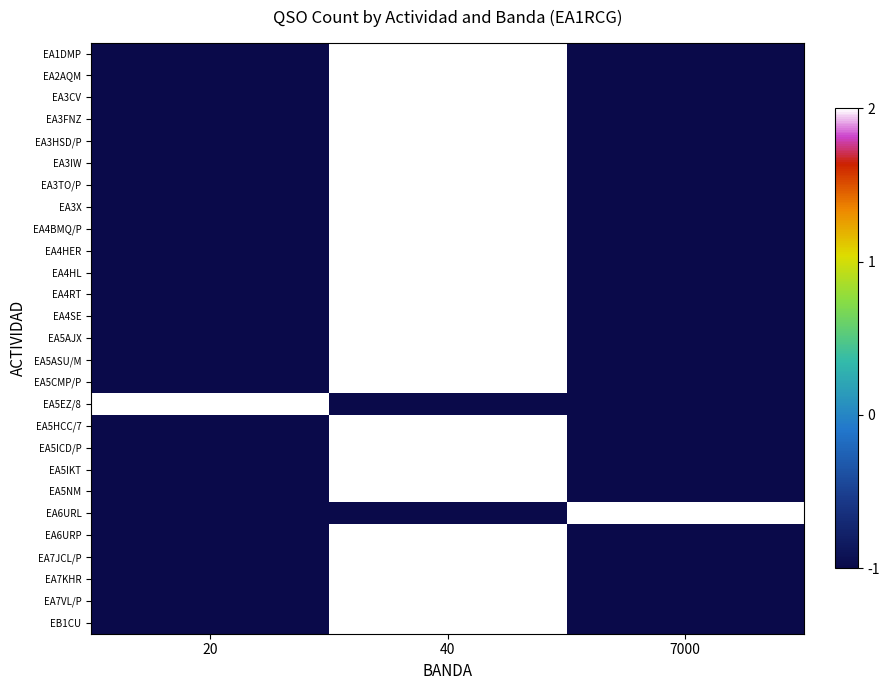

What is the total value across all series at 7000?

-24